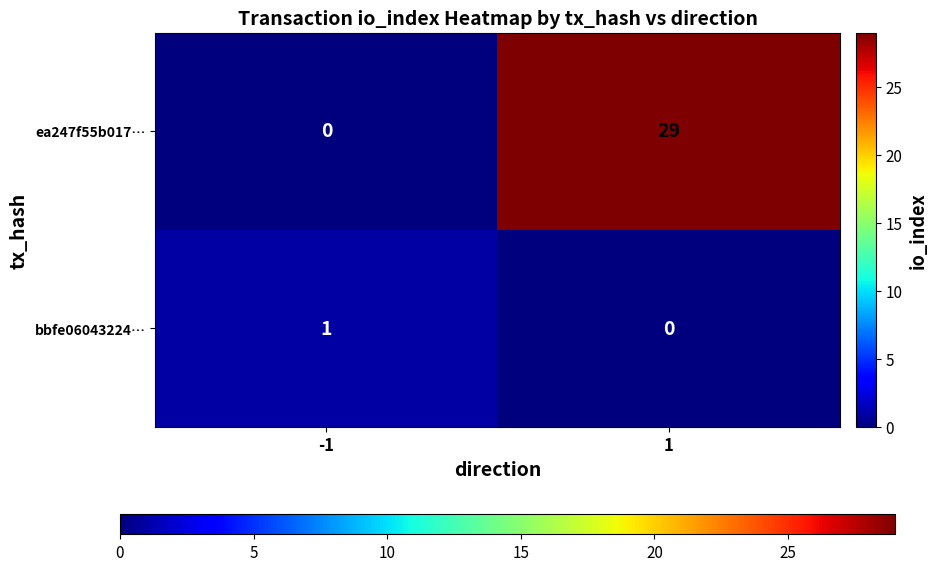

What is the difference between the maximum and minimum values in the ea247f55b017… series?

29